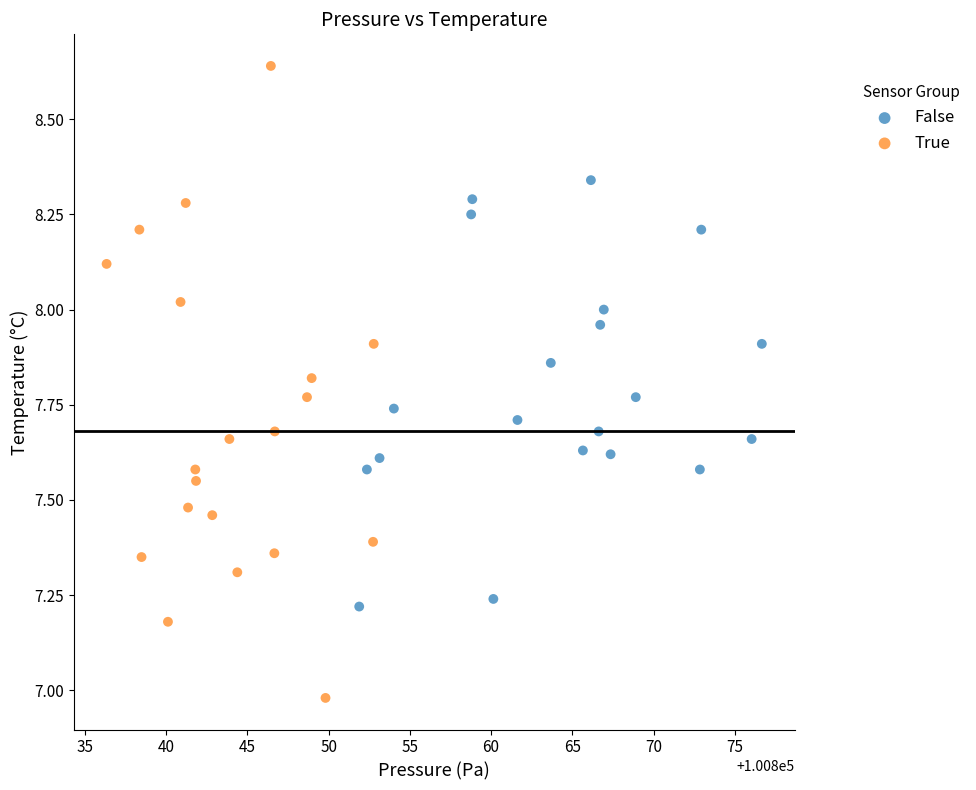

What are all the series names shown in the legend?

False, True